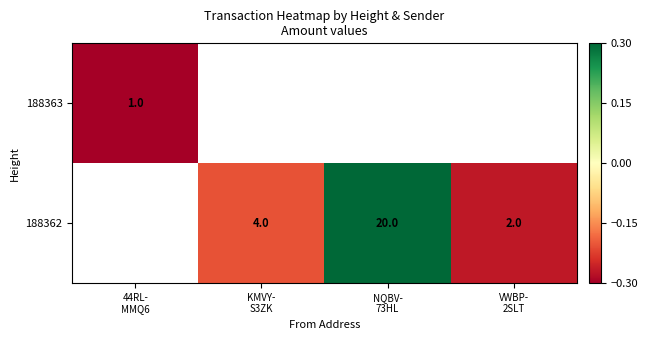

Rank the series by their maximum value, from highest to lowest.

188363, 188362